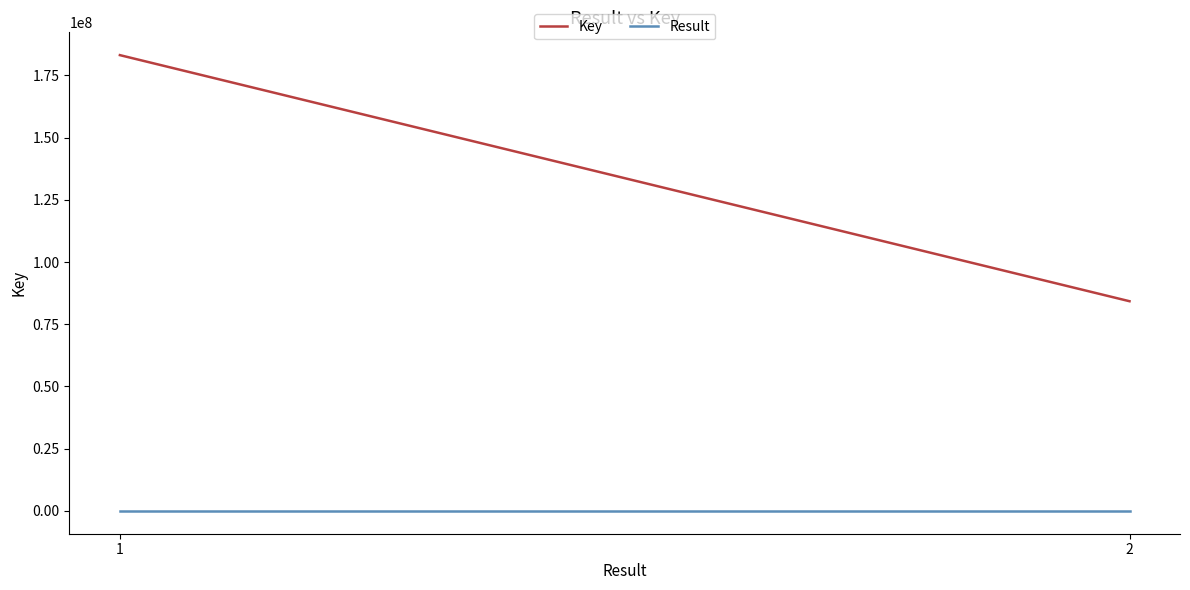

At which category does the chart reach its minimum across all series?

1